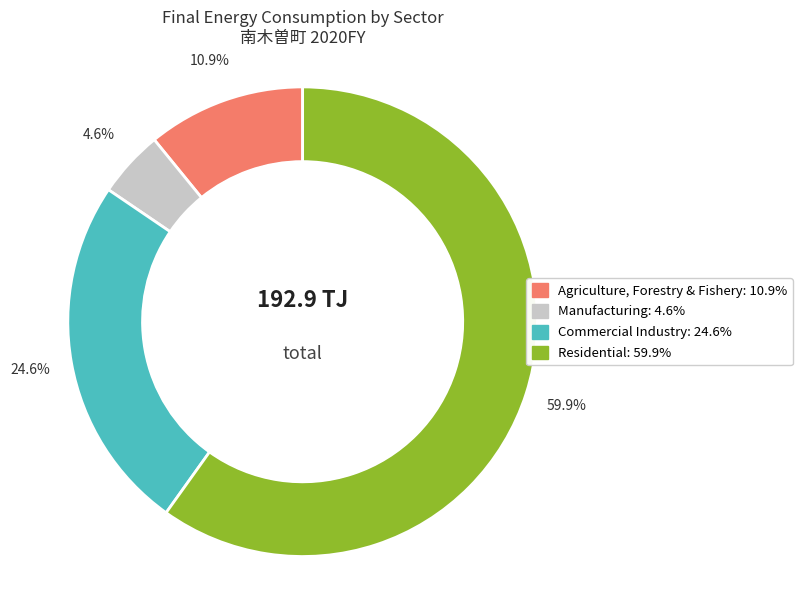

Does any single category account for the majority?

Yes